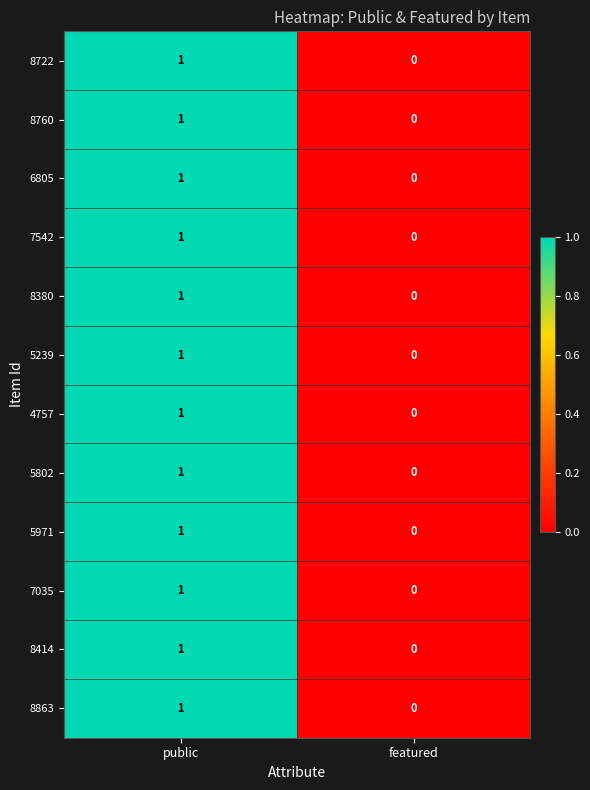

At which label is 7542 closest to 0?

featured